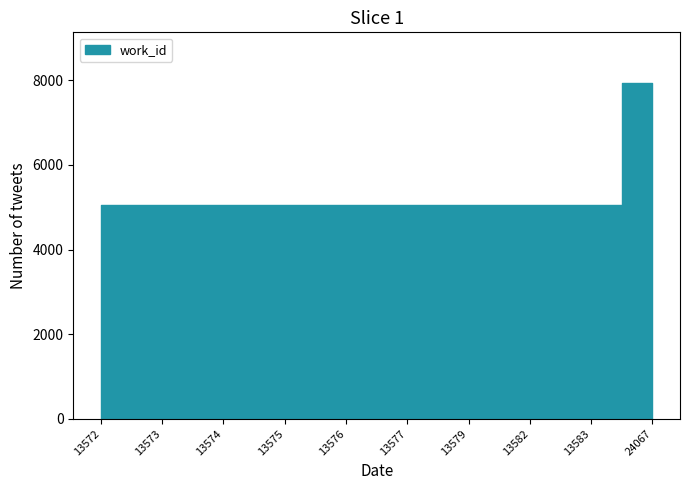

Reading left to right, extract all data points from this chart.

13572=5063	13573=5063	13574=5063	13575=5063	13576=5063	13577=5063	13579=5063	13582=5063	13583=5063	24067=7942